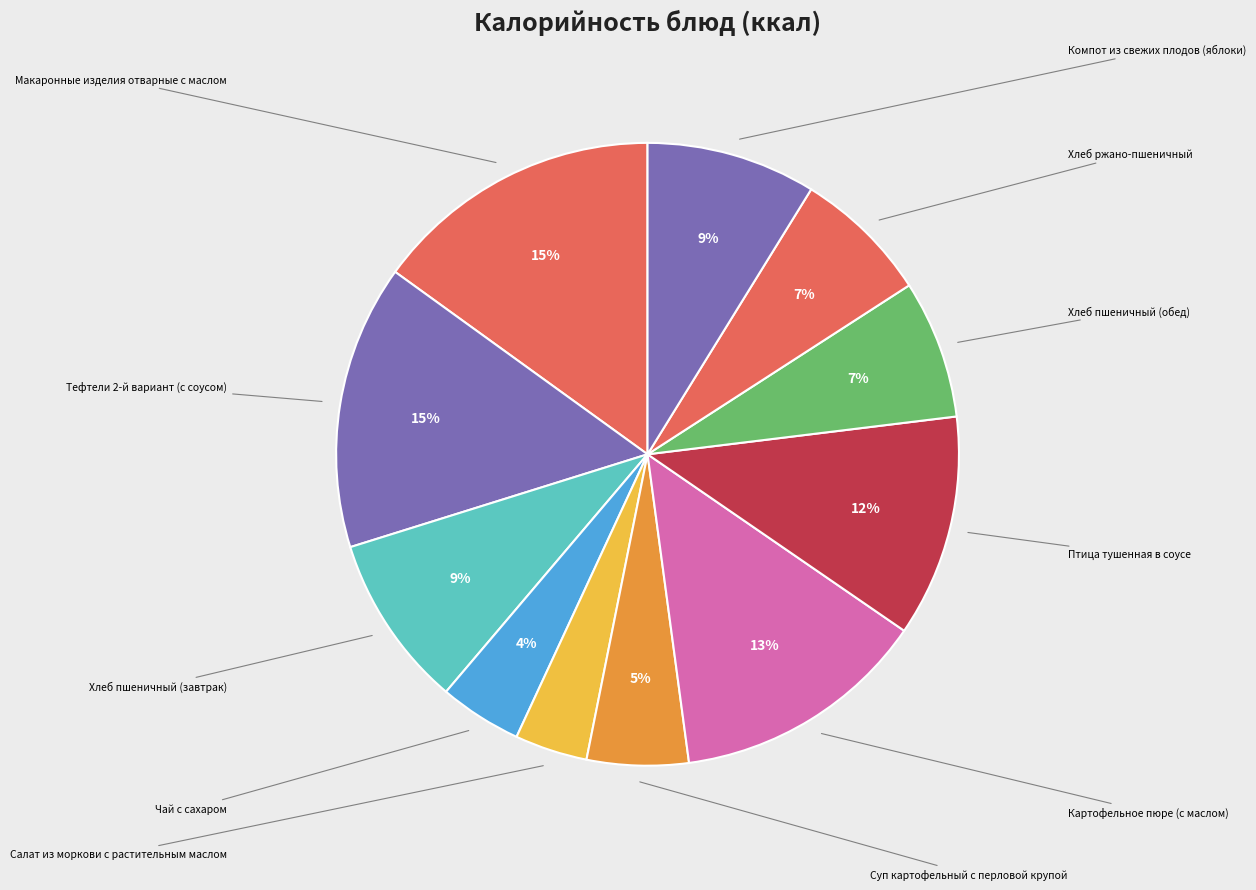

To the nearest percent, what percentage of the pie is Компот из свежих плодов (яблоки)?

9%